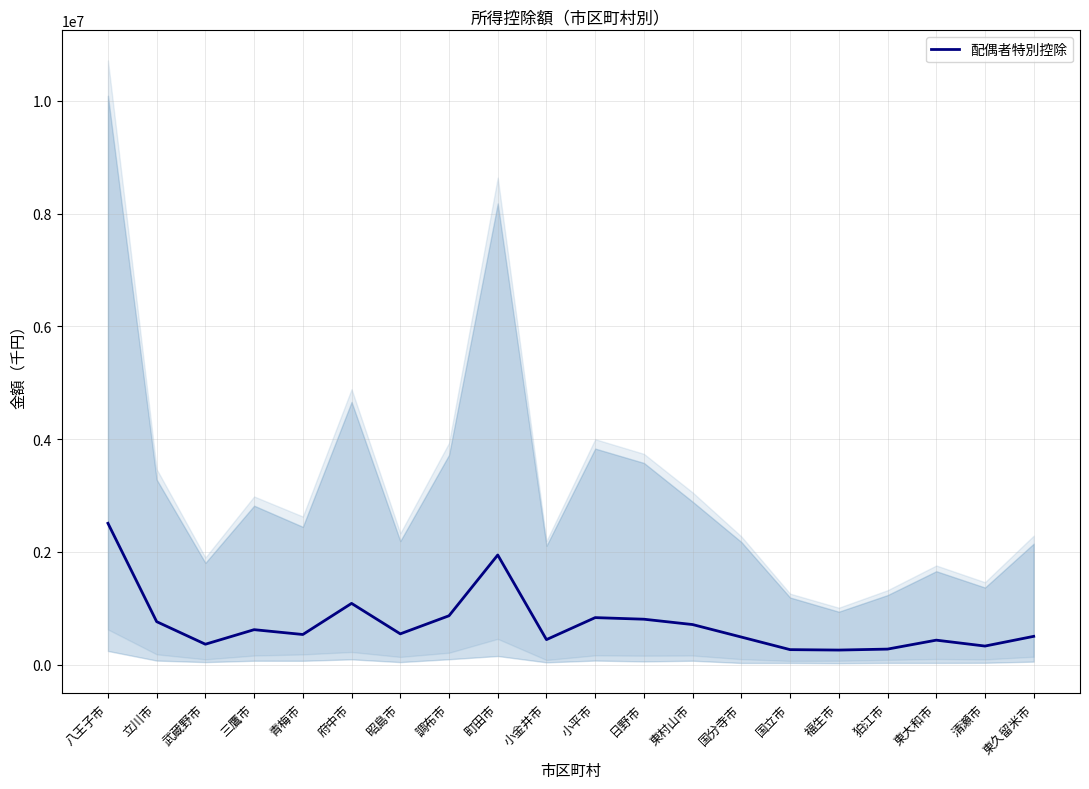

The chart shows a value of 1946020 at 町田市. True or false?

True